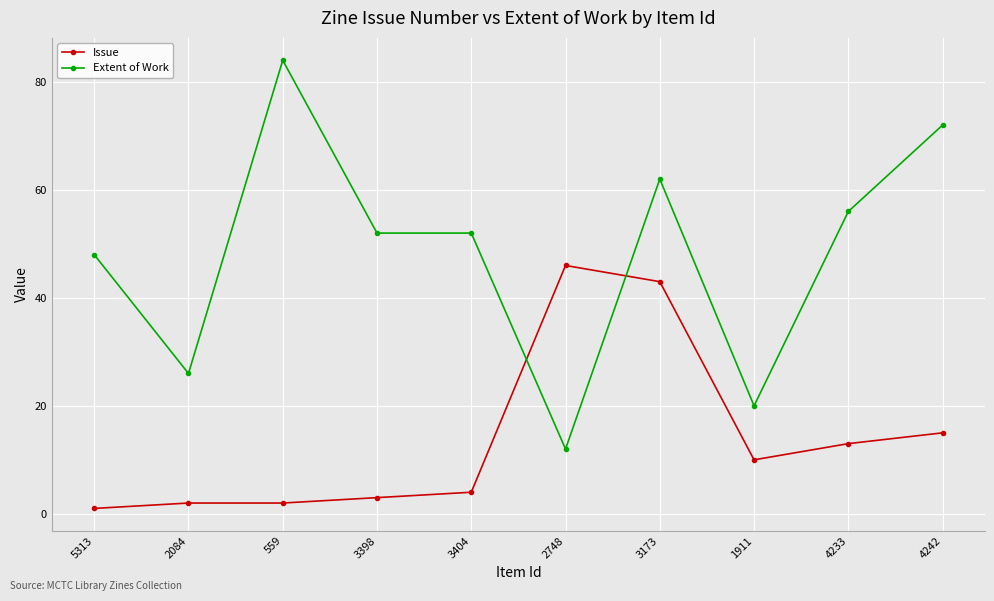

List the series in order of their overall mean, lowest first.

Issue, Extent of Work